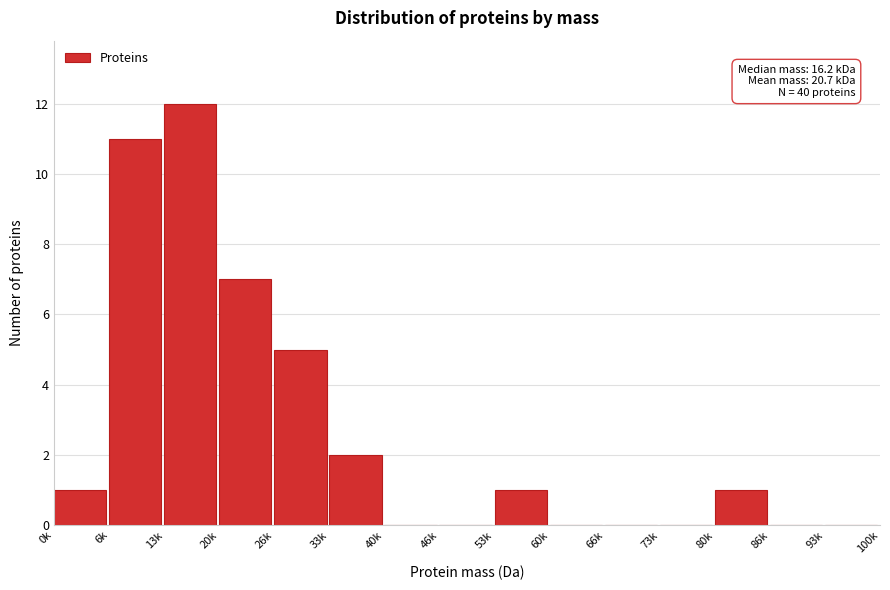

Reading left to right, what are all the values shown in this chart?

0k=1	6k=11	13k=12	20k=7	26k=5	33k=2	40k=0	46k=0	53k=1	60k=0	66k=0	73k=0	80k=1	86k=0	93k=0